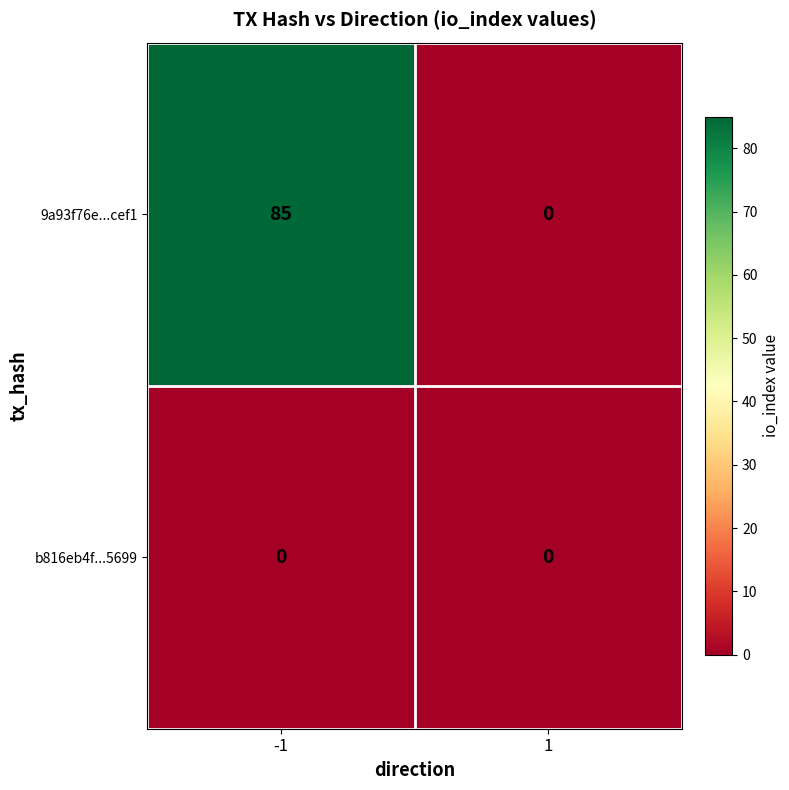

List the series in order of their overall mean, lowest first.

b816eb4f...5699, 9a93f76e...cef1